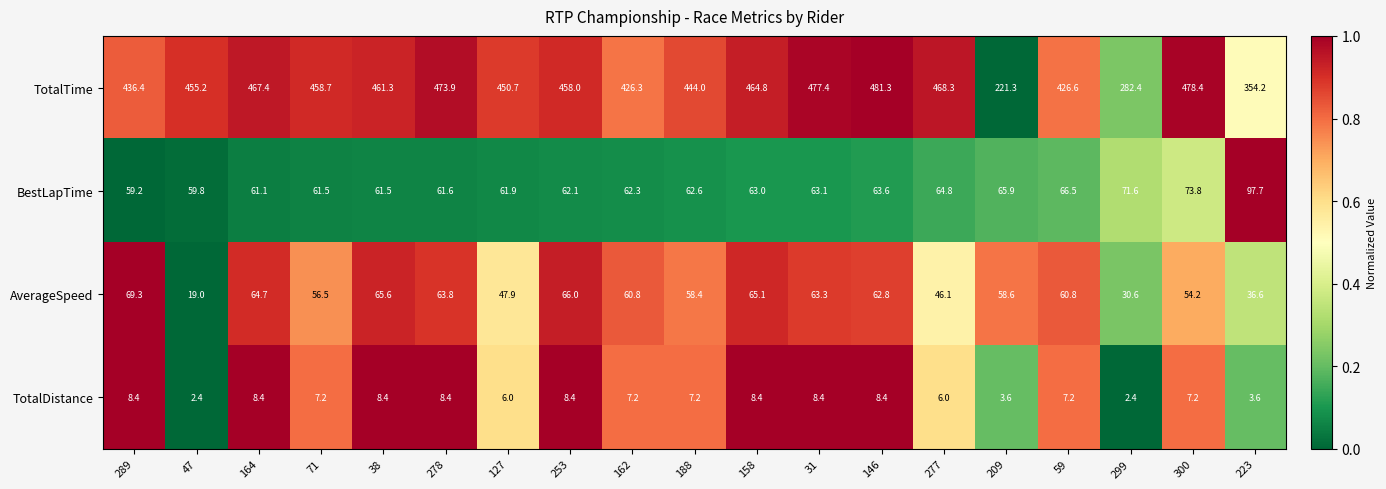

Which series has the largest range (max minus min)?

TotalTime